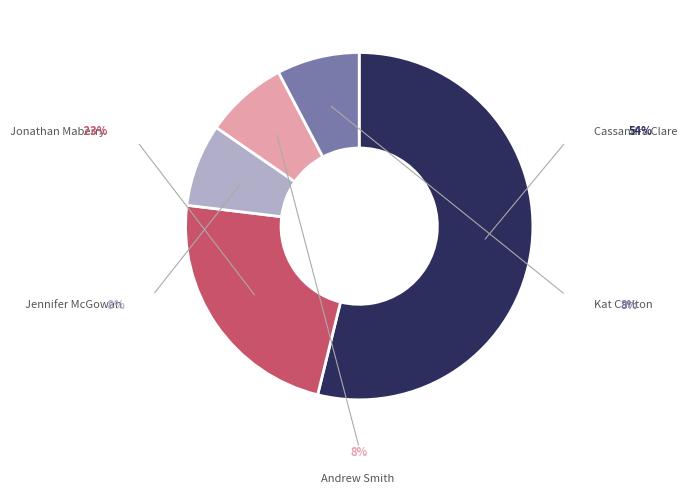

What percentage is the Andrew Smith slice, to the nearest percent?

8%